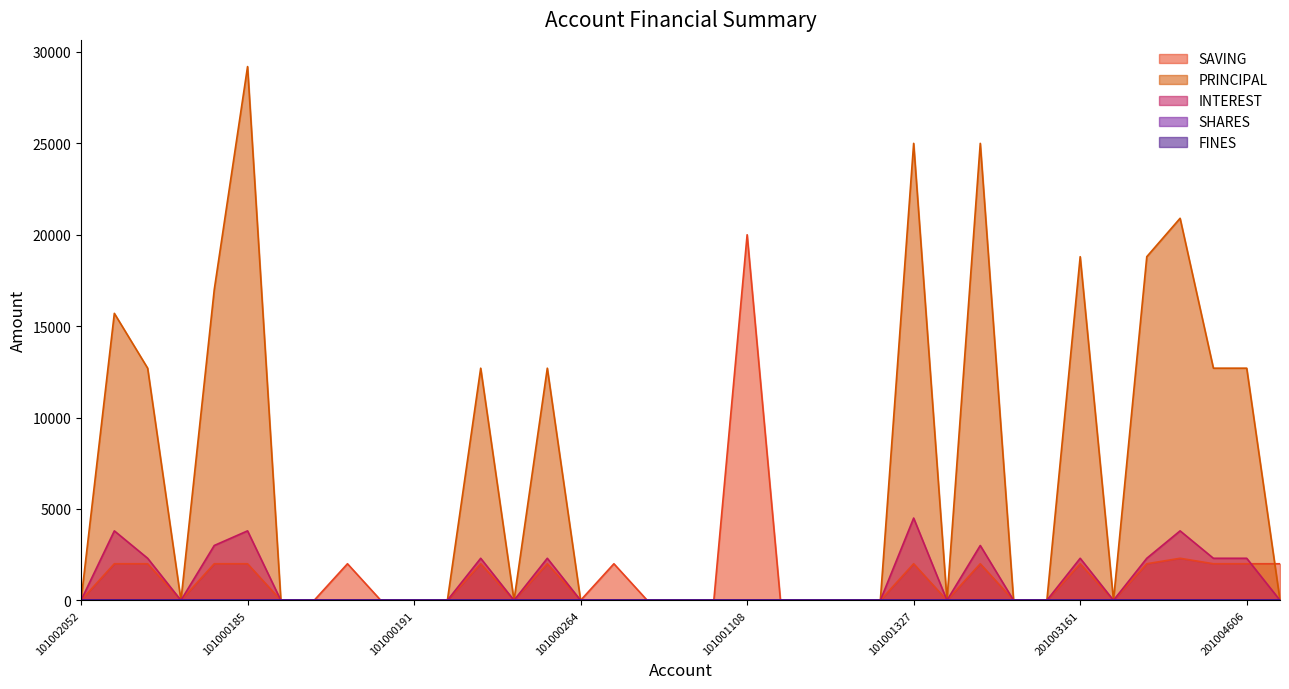

Which category has the highest value in the INTEREST series?

101001327